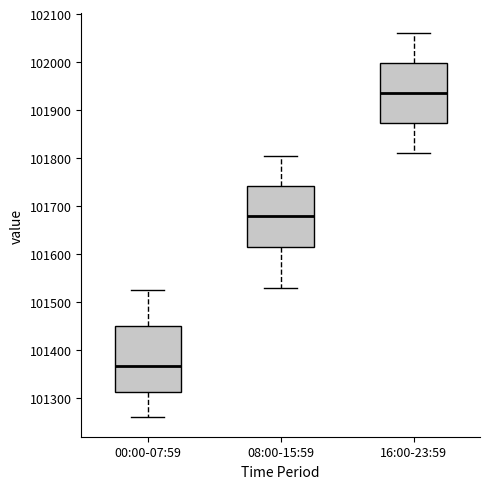

Reading left to right, read every box against the y-axis: the position of its median line, the range the box covers, and the ends of its whiskers. The values are not printed on the chart, so give them approximately, as read against the axis.

00:00-07:59: median 101370, box 101310 to 101450, whiskers 101260 to 101530
08:00-15:59: median 101680, box 101610 to 101740, whiskers 101530 to 101800
16:00-23:59: median 101940, box 101870 to 102000, whiskers 101810 to 102060